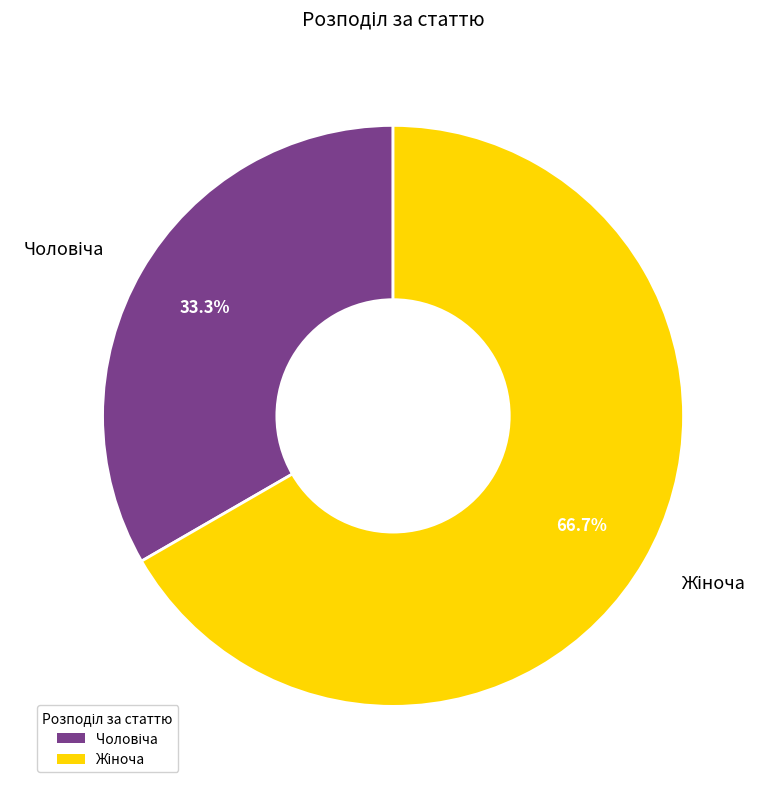

Is there any slice that represents more than half of the pie?

Yes